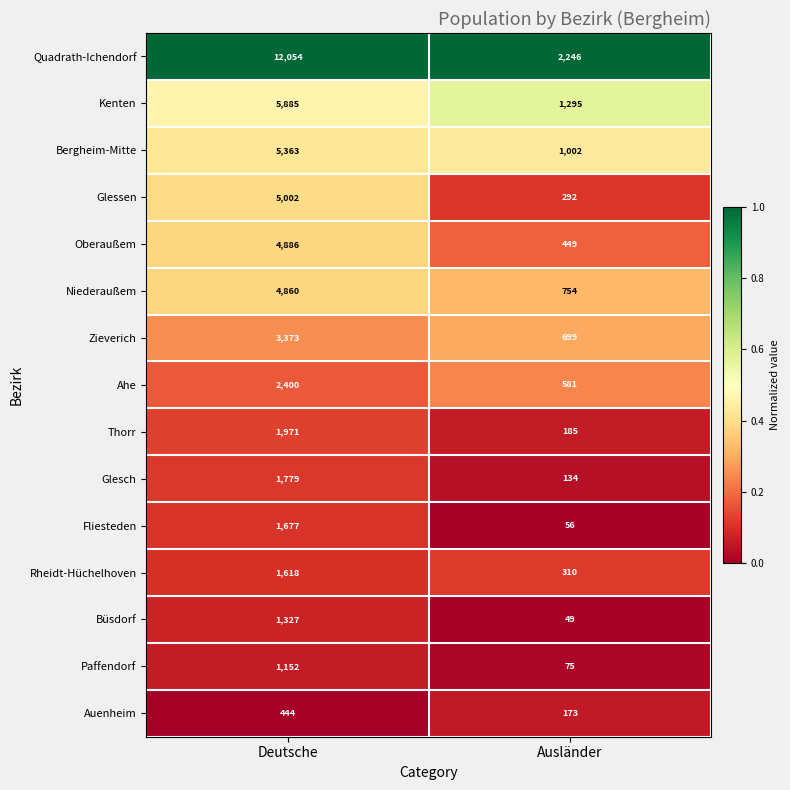

Which series has the largest total across all categories?

Quadrath-Ichendorf